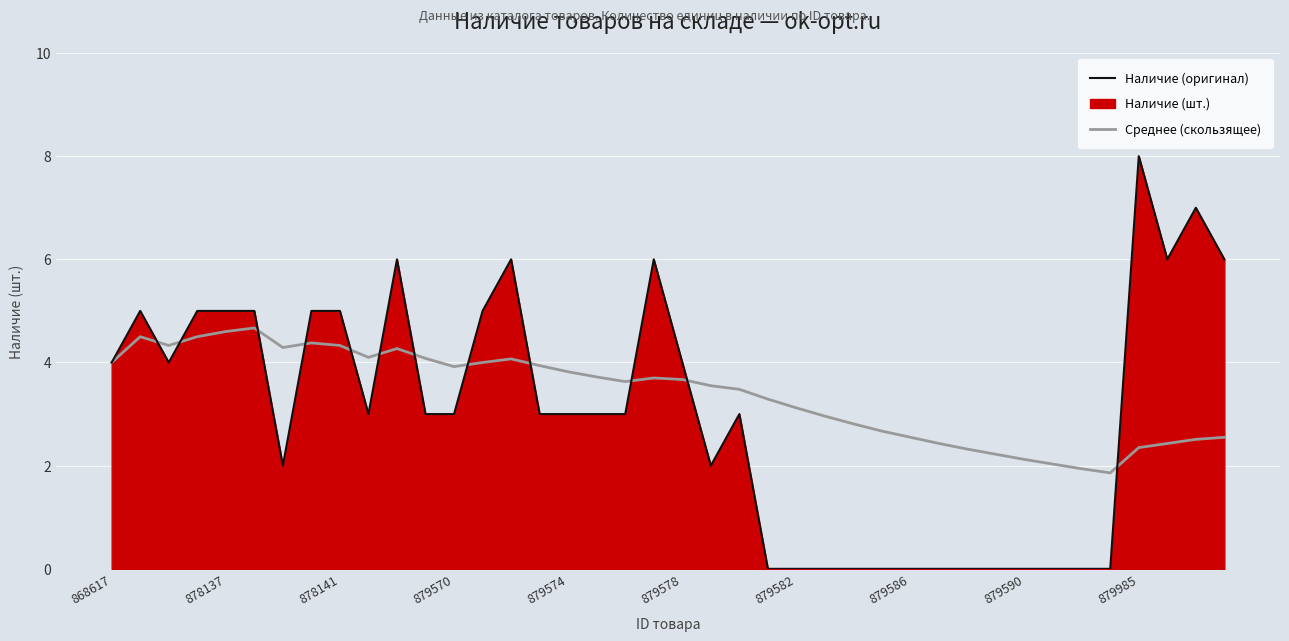

What is the average value of the Наличие (оригинал) series?

3.0